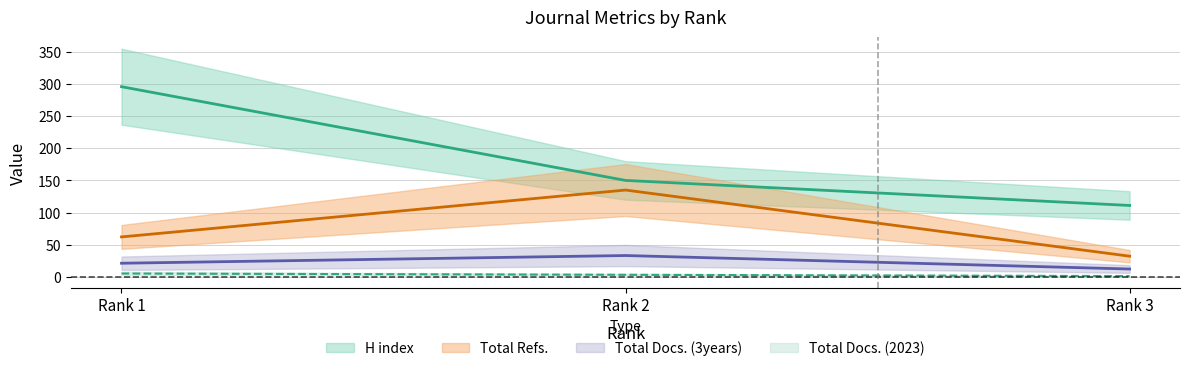

Which series has the largest total across all categories?

H index